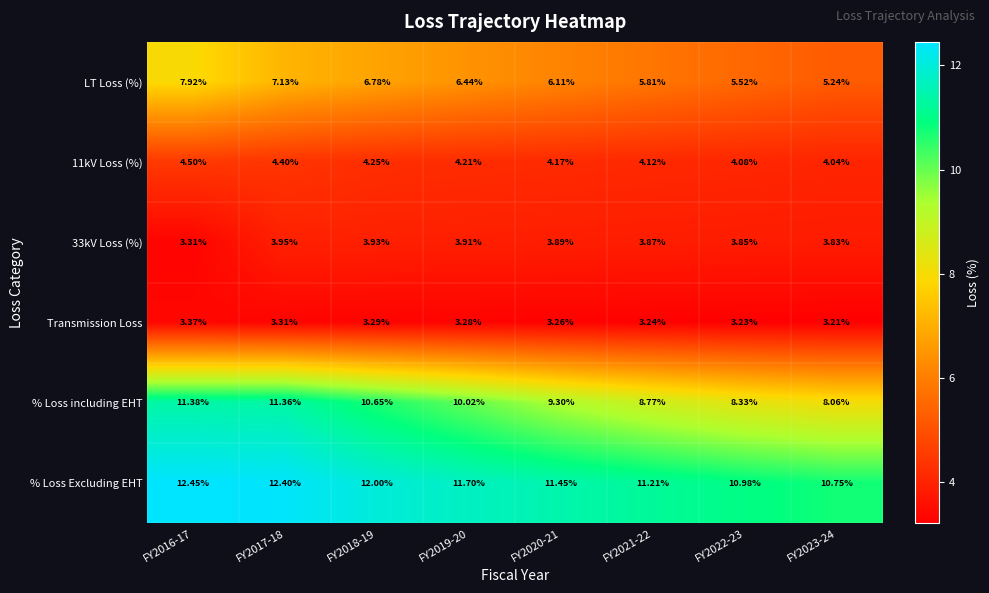

Which series has the largest total across all categories?

% Loss Excluding EHT